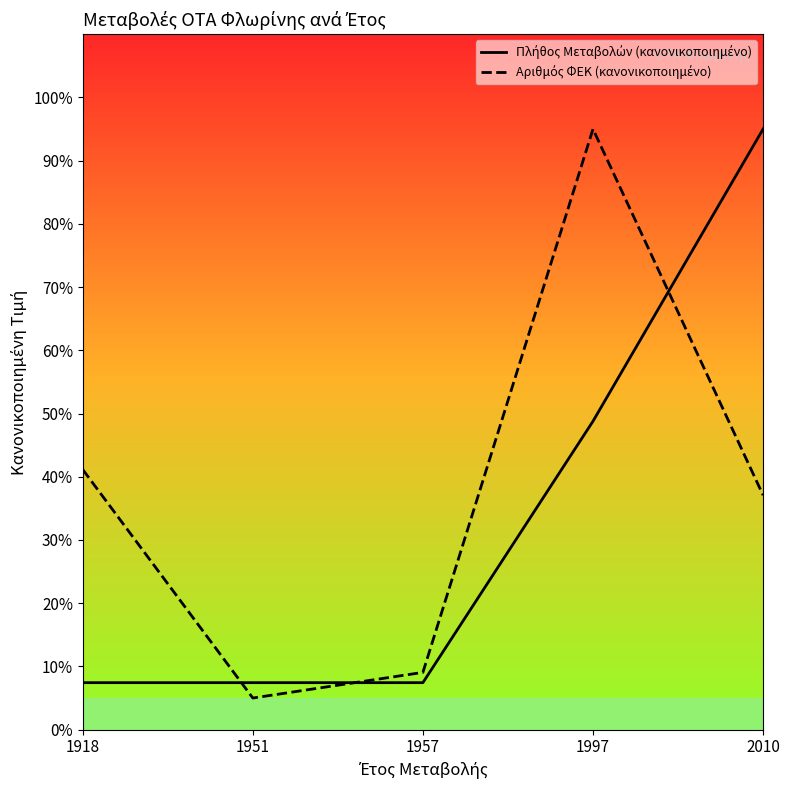

Which category has the highest value across all series?

2010